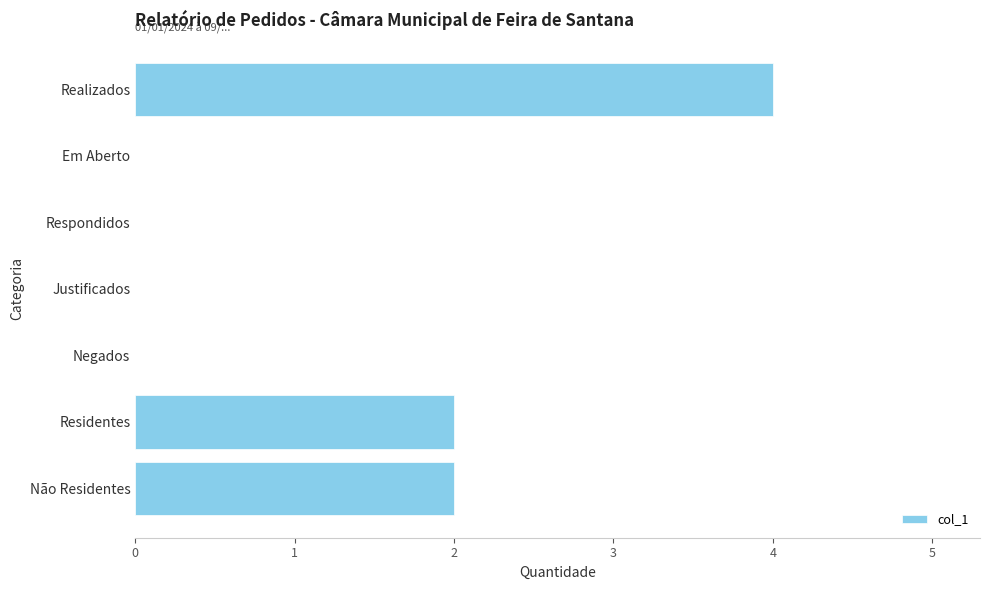

The value at Realizados is 7. True or false?

False